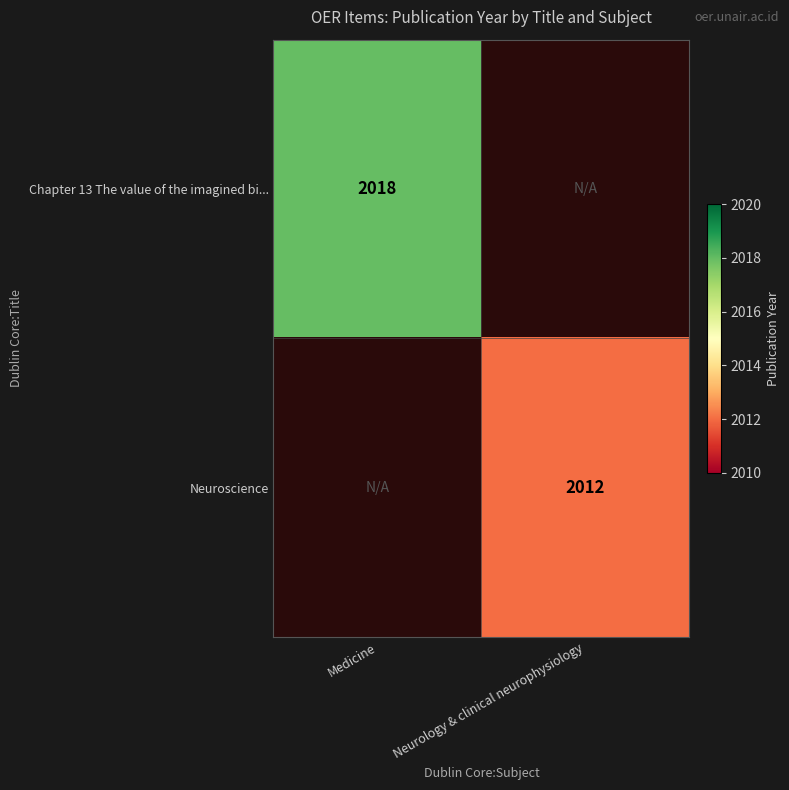

True or false: Neuroscience has a value of 2012 at Neurology & clinical neurophysiology.

True